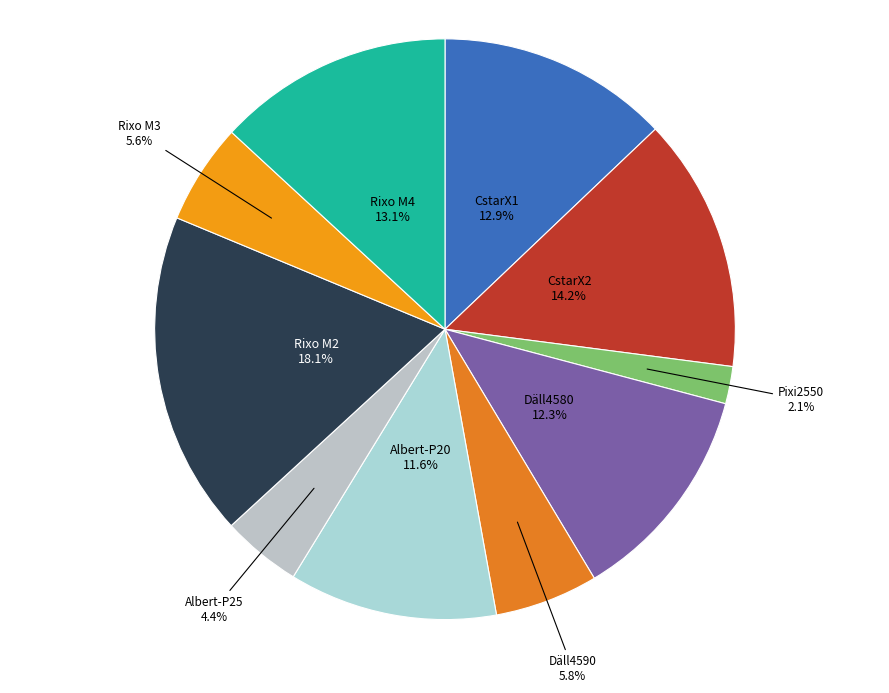

Count the number of slices in the pie.

10